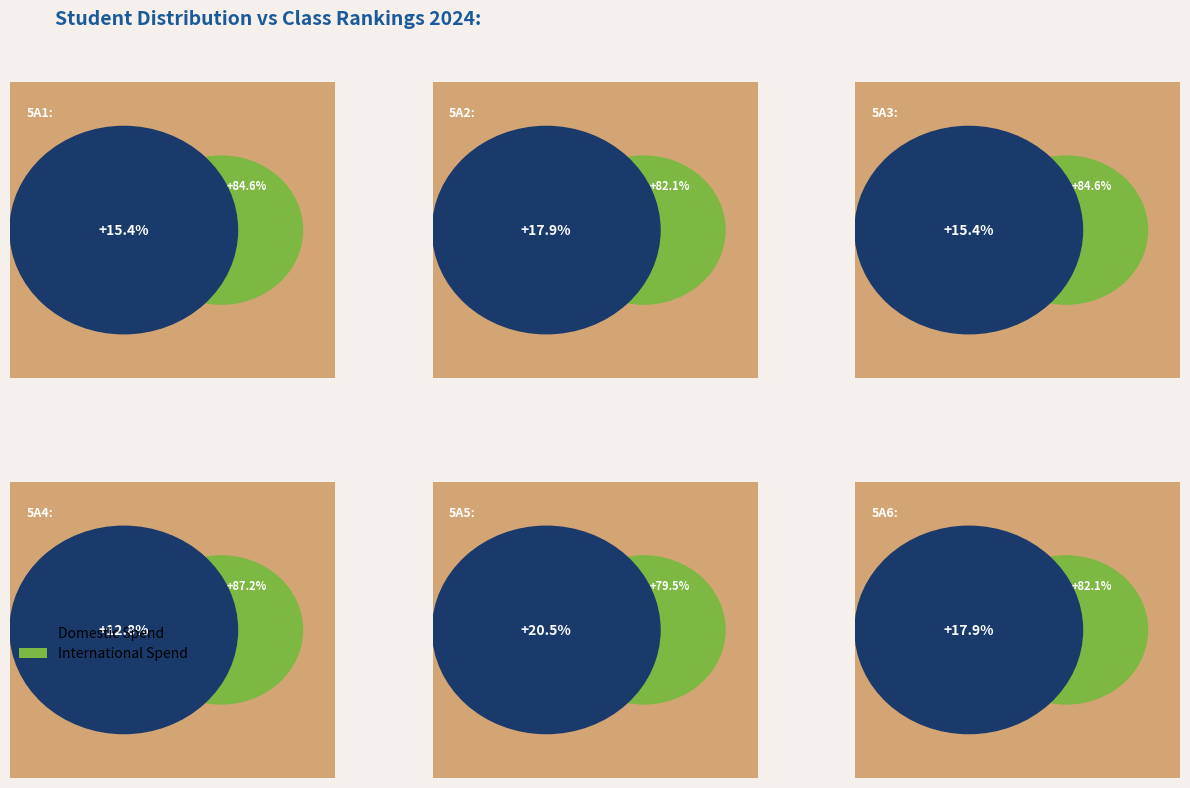

What percentage do 5a2 and 5a5 together represent?

38.5%